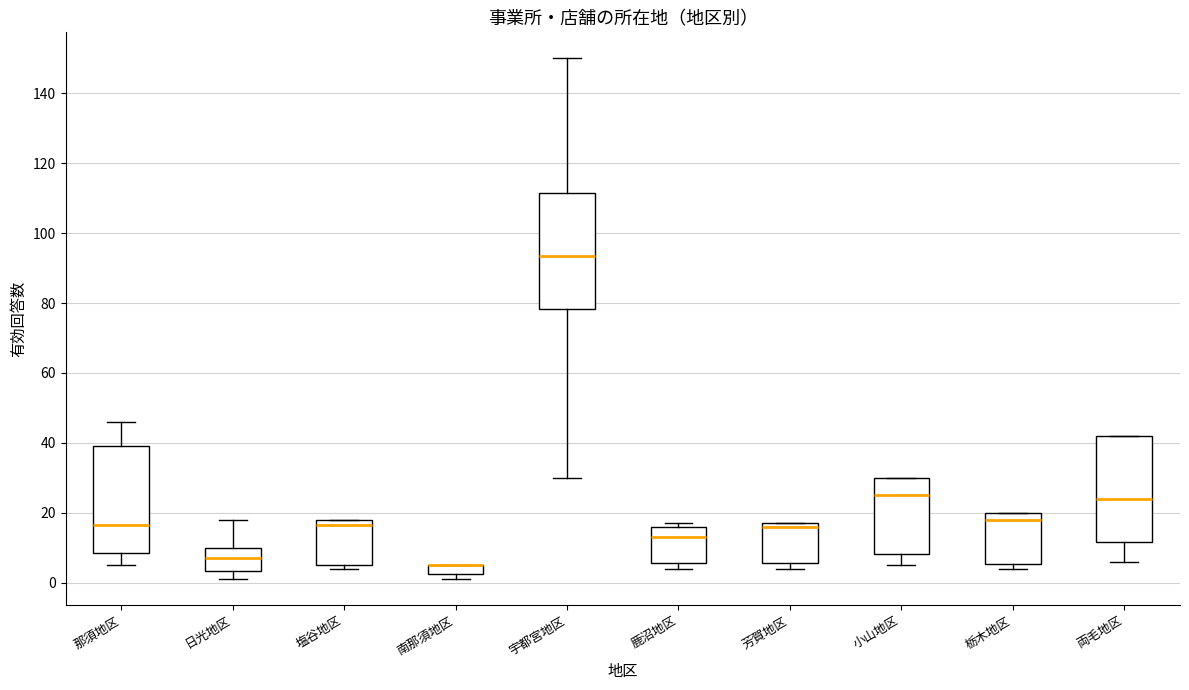

Where is the upper edge of the box for 芳賀地区 on the y-axis? The values are not printed on the chart, so give them approximately, as read against the axis.

18